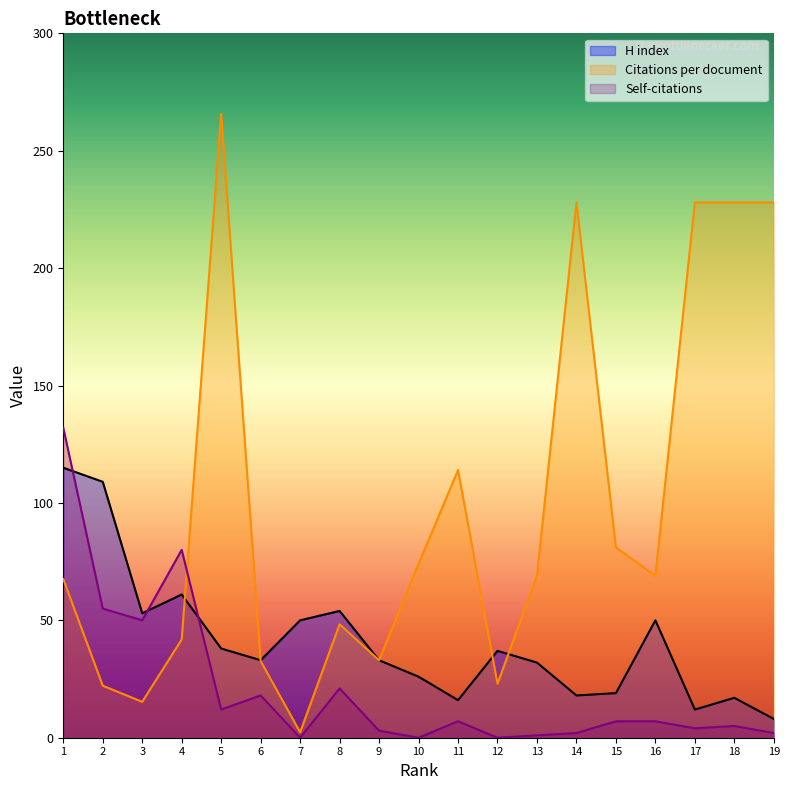

What is the total value across all series at 2?

186.2